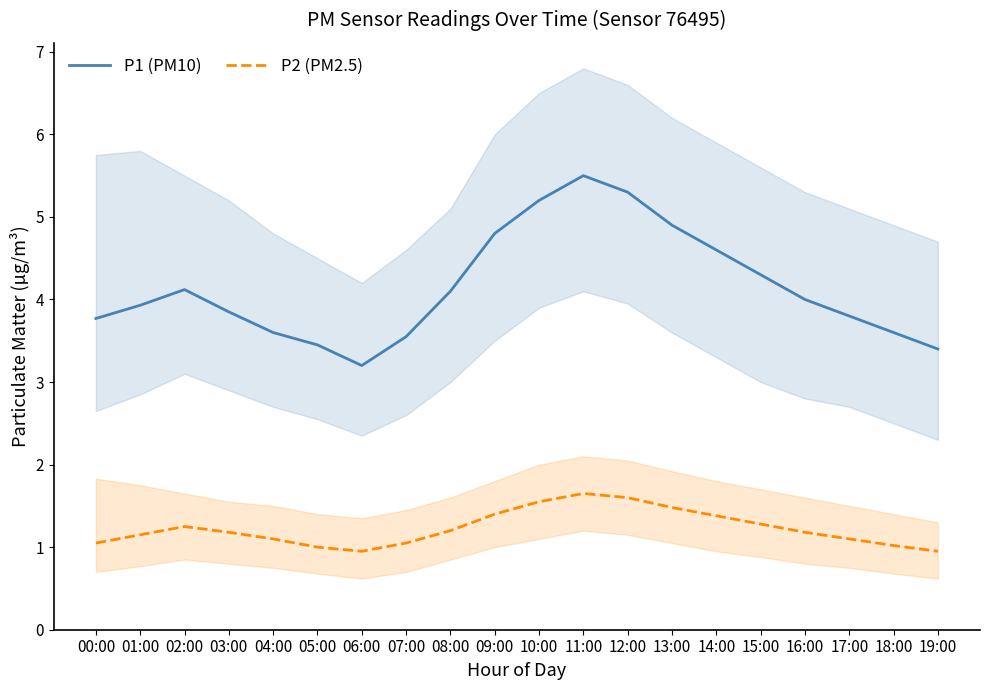

True or false: P1 (PM10) and P2 (PM2.5) cross at least once.

False